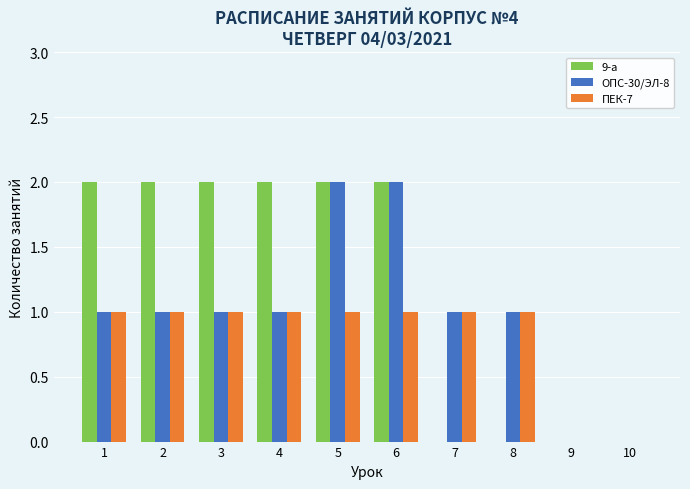

Reading left to right, what are all the values shown in this chart?

9-а: 1=2	2=2	3=2	4=2	5=2	6=2	7=0	8=0	9=0	10=0
ОПС-30/ЭЛ-8: 1=1	2=1	3=1	4=1	5=2	6=2	7=1	8=1	9=0	10=0
ПЕК-7: 1=1	2=1	3=1	4=1	5=1	6=1	7=1	8=1	9=0	10=0